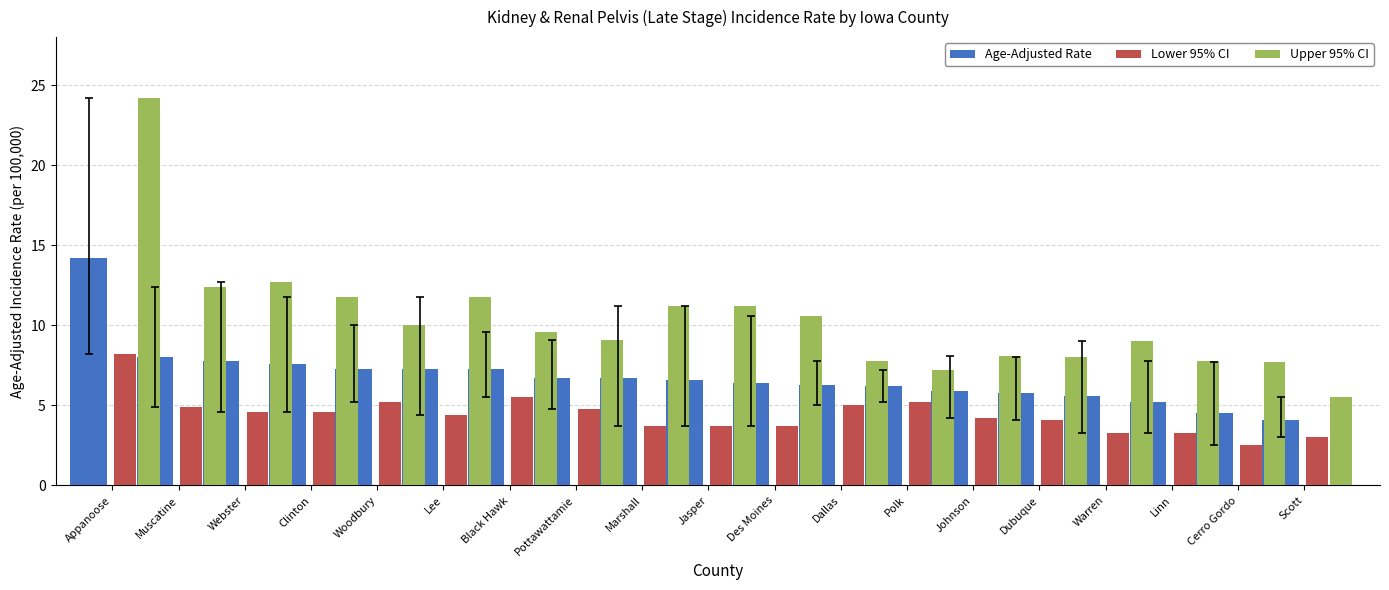

What is the average value of the Upper 95% CI series?

10.3